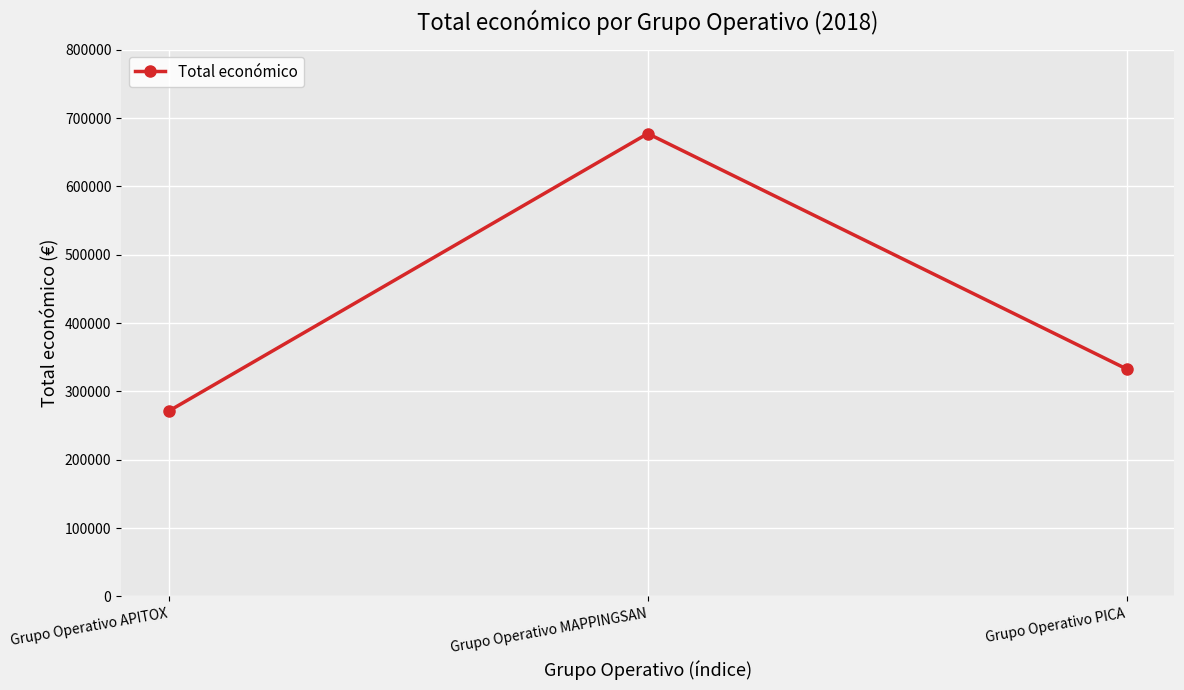

What is the difference between the values at Grupo Operativo PICA and Grupo Operativo APITOX?

61449